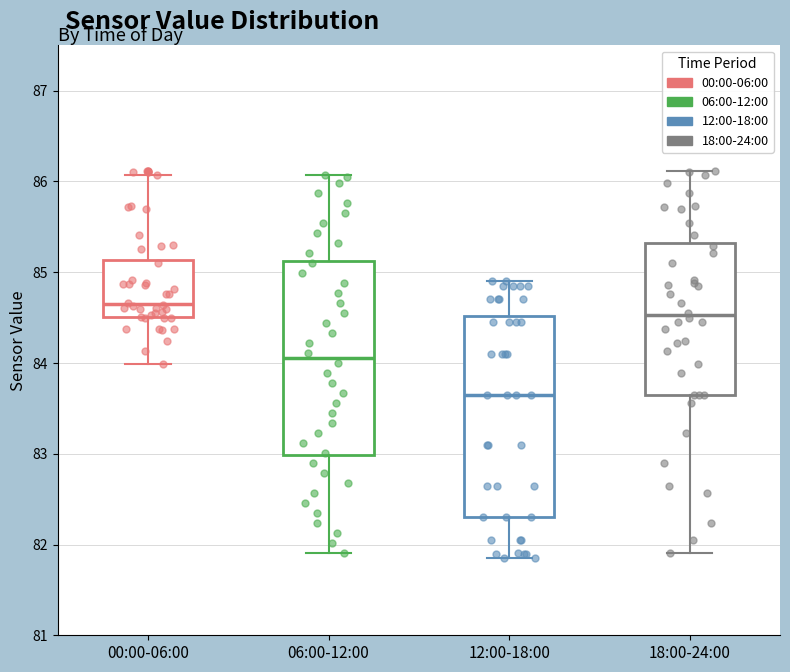

Which box's median line is the highest?

00:00-06:00